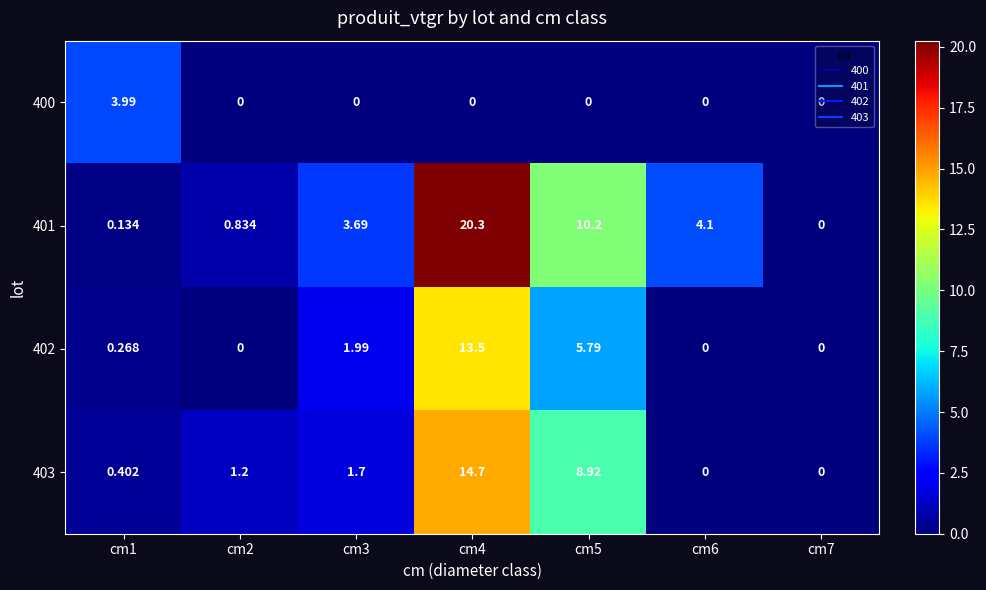

Between cm3 and cm6, which series saw the biggest shift?

402